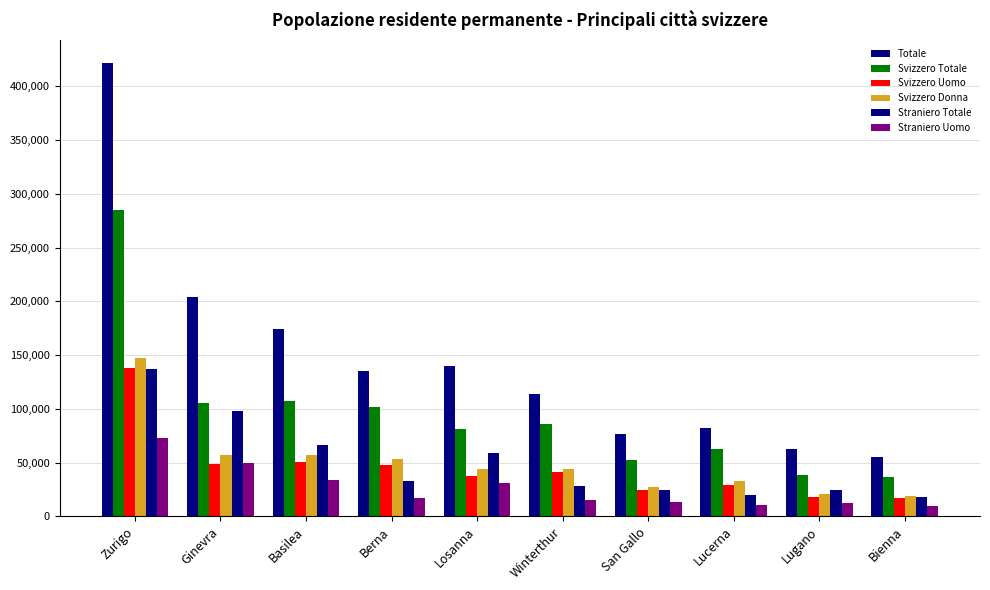

At Lugano, list the series in order from smallest to largest.

Straniero Uomo, Svizzero Uomo, Svizzero Donna, Straniero Totale, Svizzero Totale, Totale